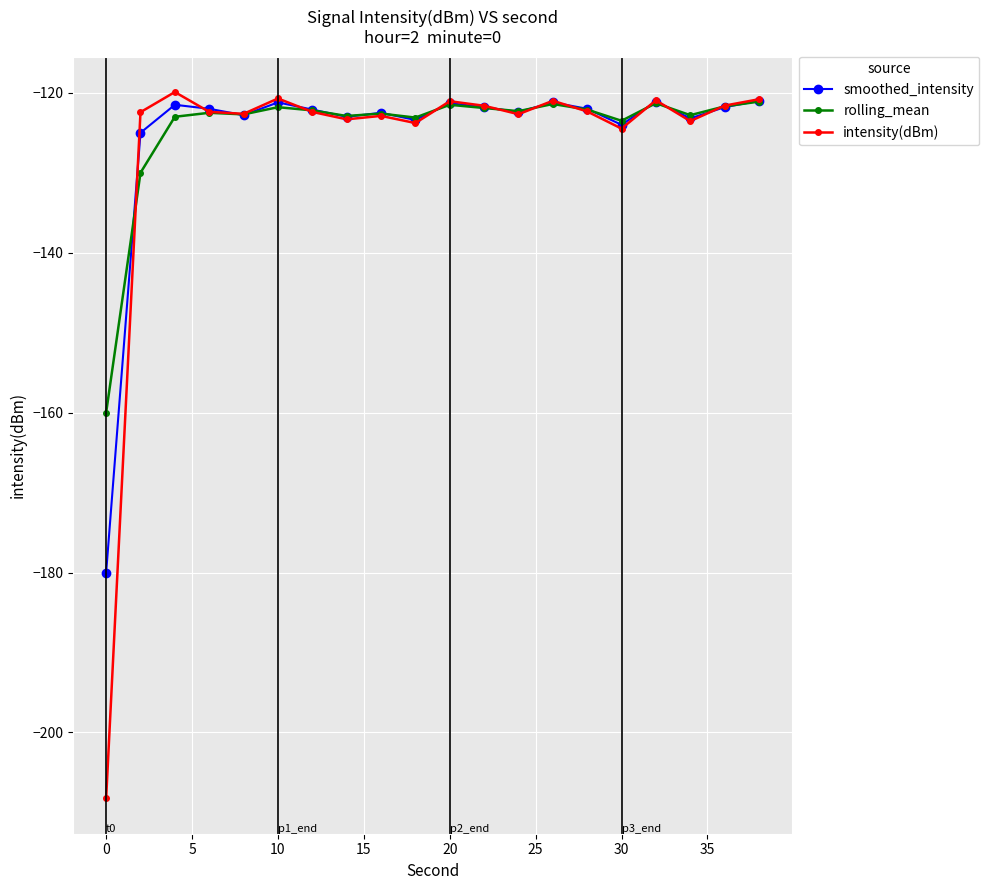

How many lines are shown in the chart?

3